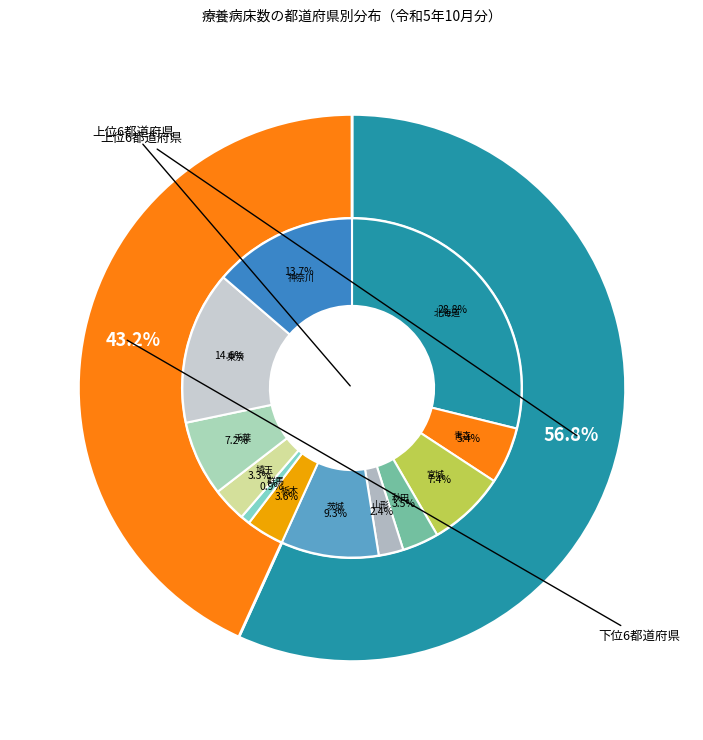

Combined, do 茨城 and 宮城 account for over 50%?

No